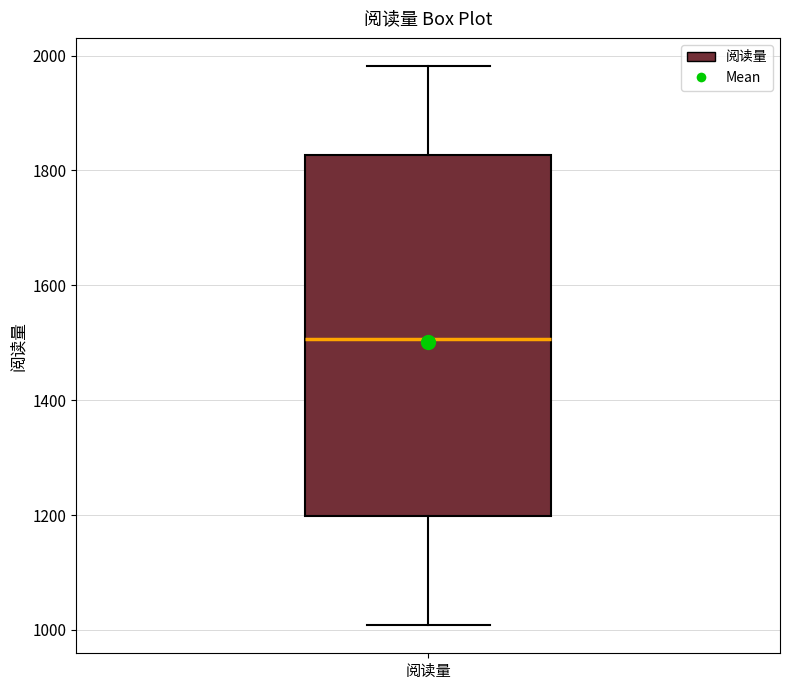

Where is the lower edge of the box for 阅读量 on the y-axis? The values are not printed on the chart, so give them approximately, as read against the axis.

1200